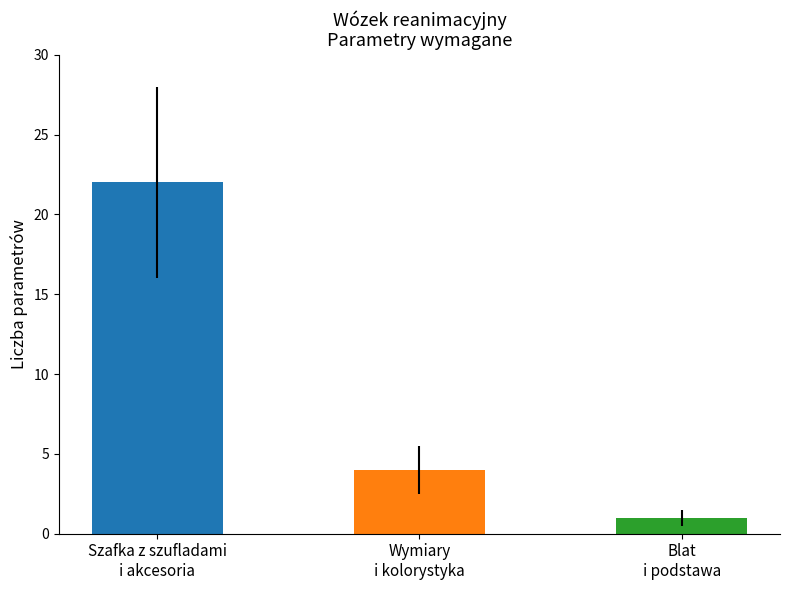

List the labels in order of value, smallest first.

Blat
i podstawa, Wymiary
i kolorystyka, Szafka z szufladami
i akcesoria